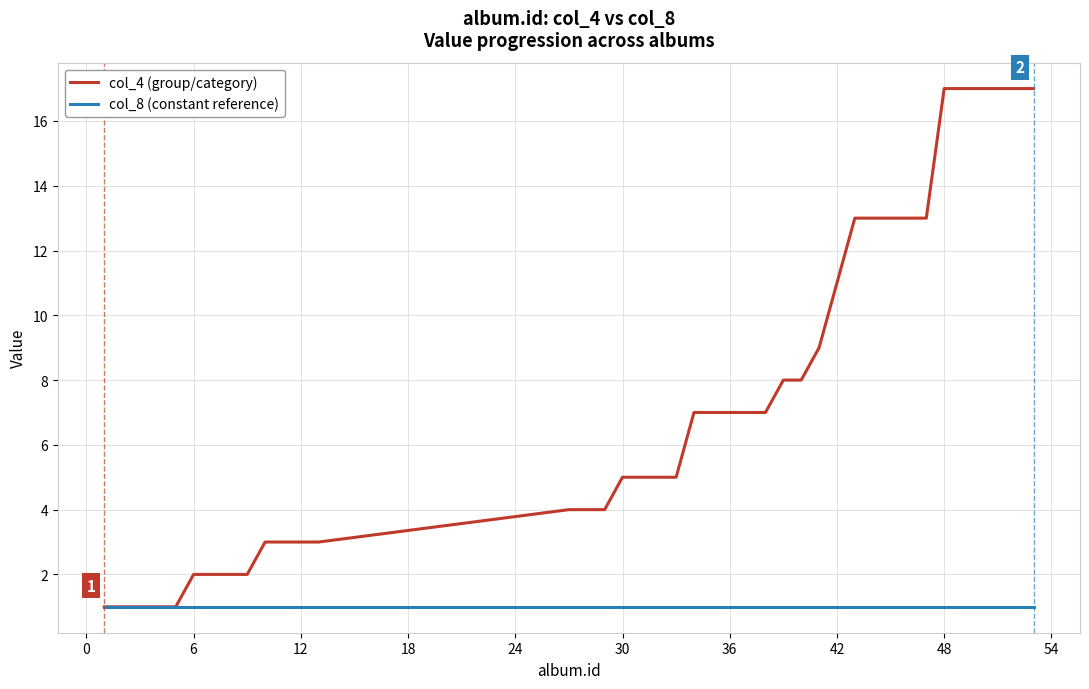

What is the greatest value displayed?

17